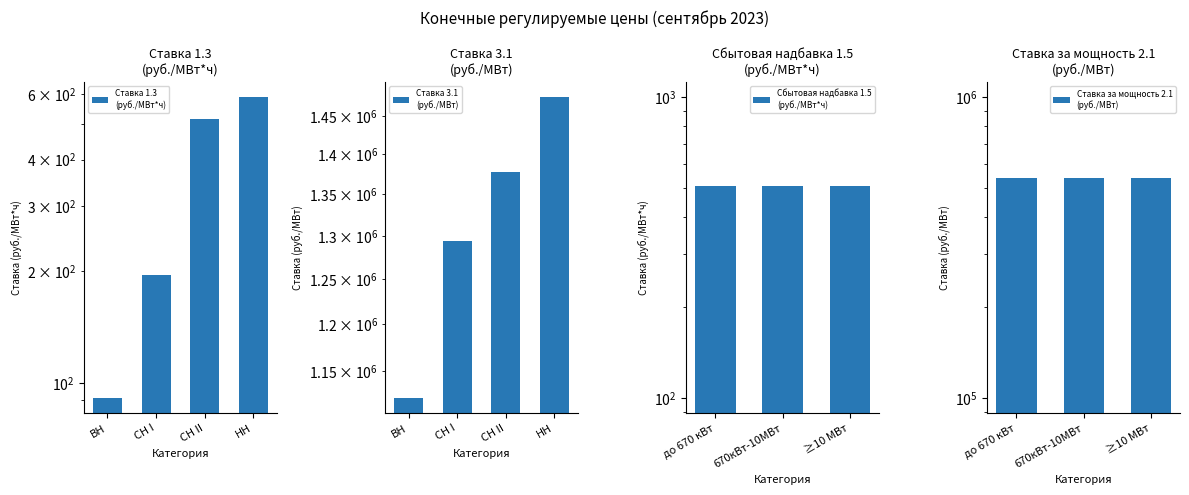

The value of Ставка за эл. энергию (1.3) руб./МВт*ч at НН is 255.0. True or false?

False